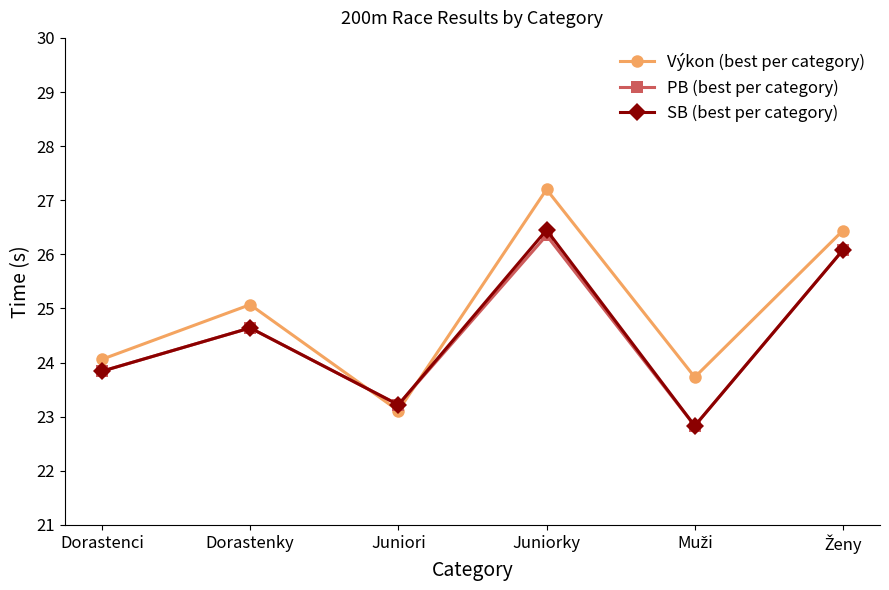

What is the minimum value for SB (best per category)?

22.8